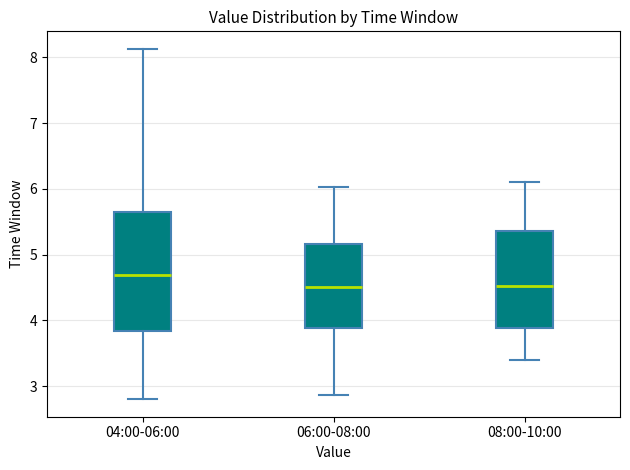

Reading left to right, transcribe this box plot: for each box, give where its median line is, the range the box spans, and where its two whiskers end, as read against the y-axis. The values are not printed on the chart, so give them approximately, as read against the axis.

04:00-06:00: median 4.7, box 3.8 to 5.6, whiskers 2.8 to 8.1
06:00-08:00: median 4.5, box 3.9 to 5.2, whiskers 2.9 to 6.0
08:00-10:00: median 4.5, box 3.9 to 5.4, whiskers 3.4 to 6.1